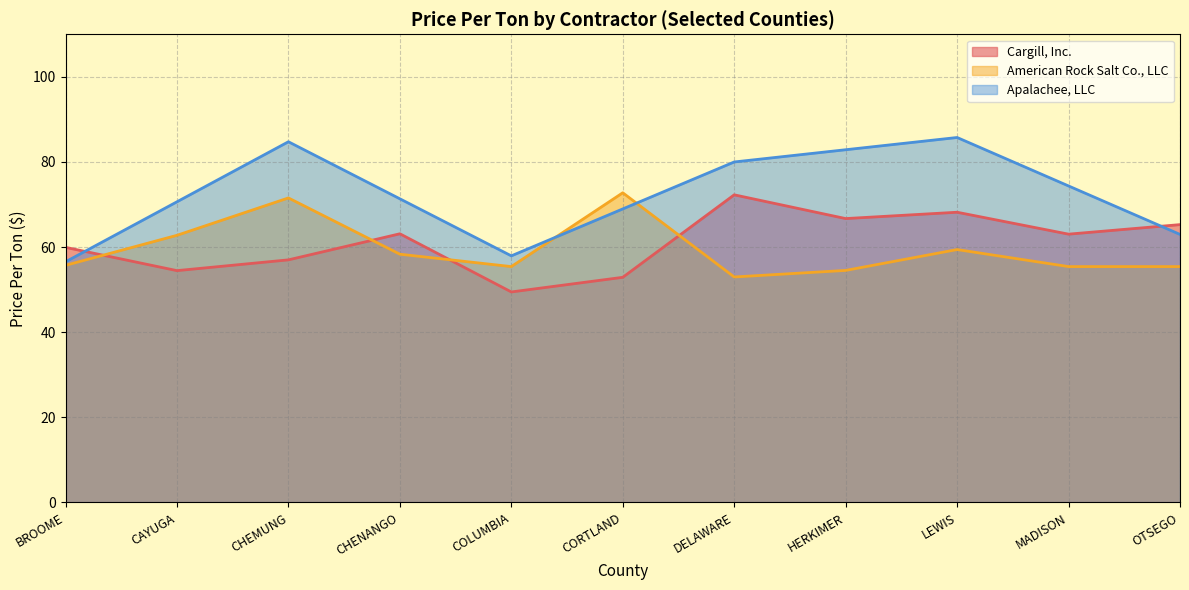

Which series has the widest spread of values?

Apalachee, LLC